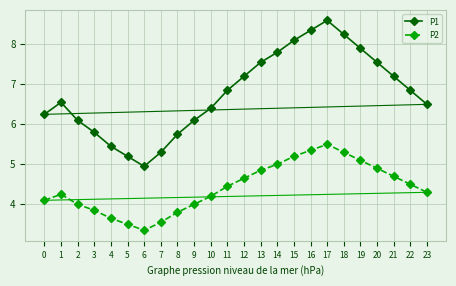

Which category has the lowest value in the P1 series?

6